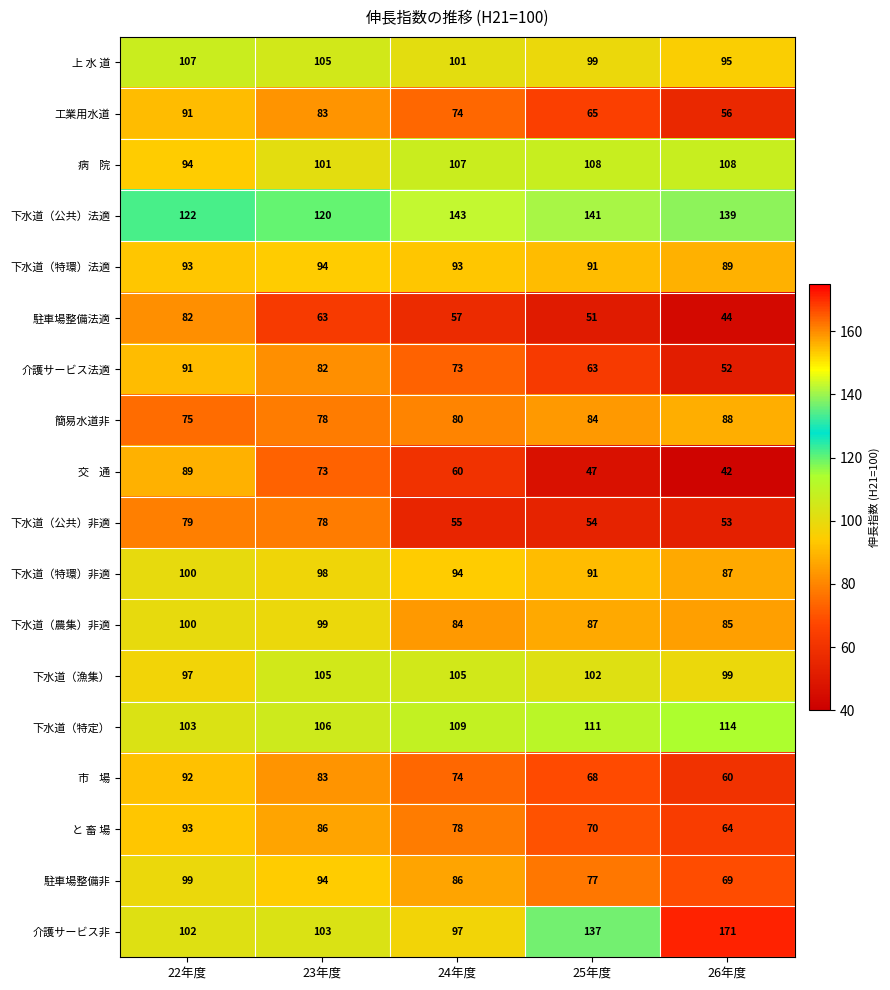

Rank the categories by 介護サービス法適 value from lowest to highest.

26年度, 25年度, 24年度, 23年度, 22年度